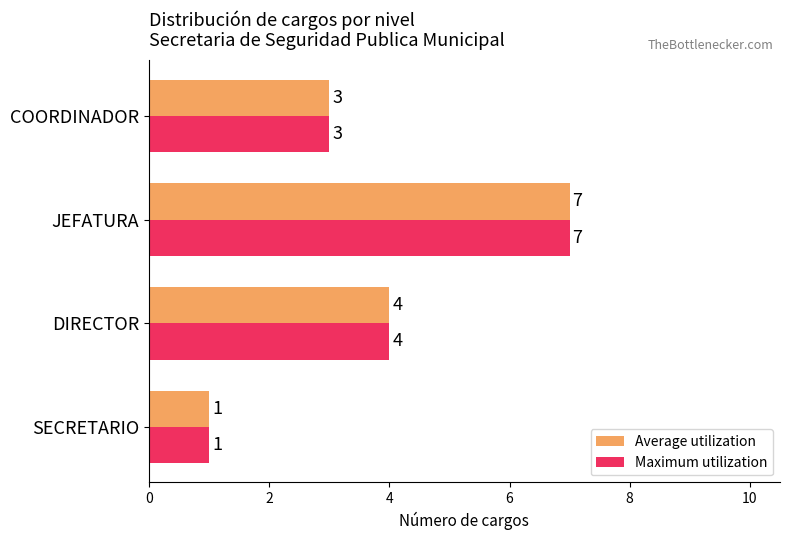

At which label is Maximum utilization closest to 4?

DIRECTOR